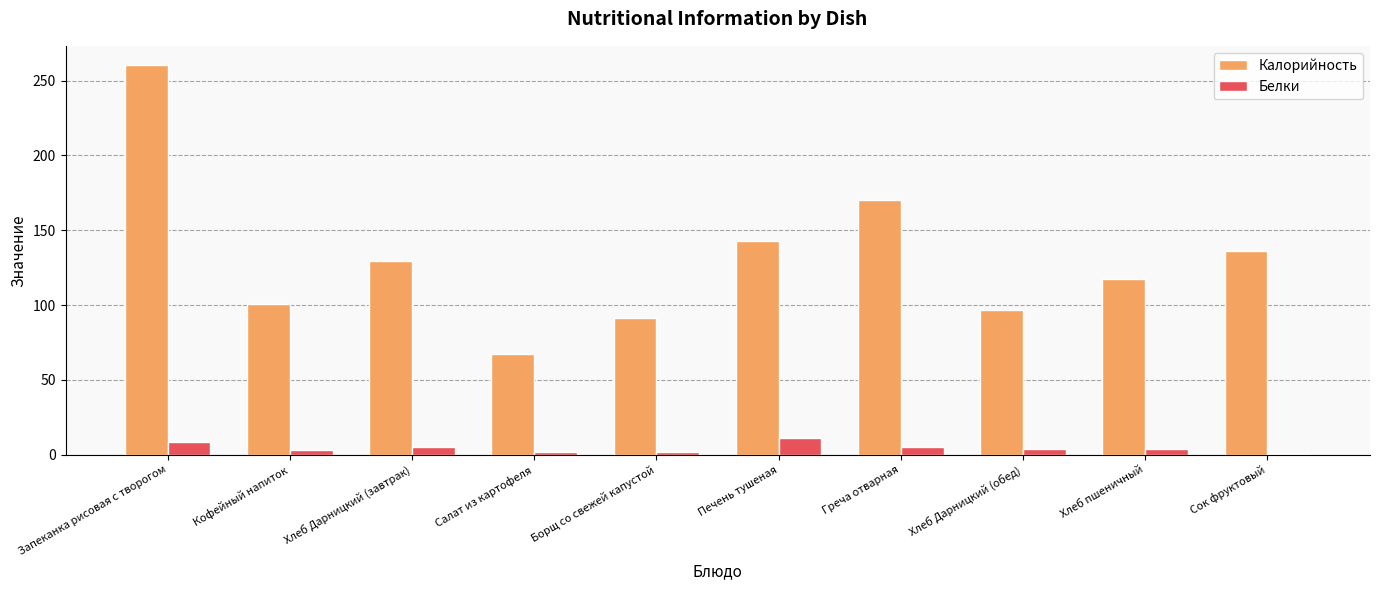

What is the greatest value displayed?

260.2